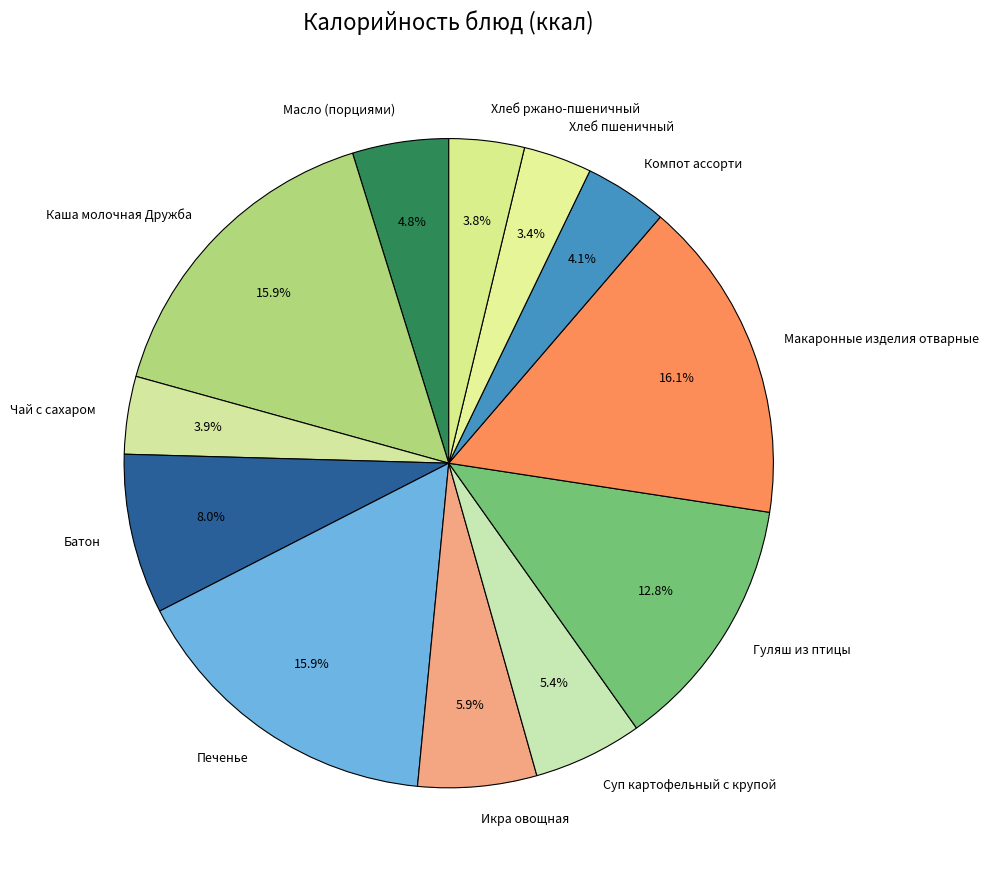

Between Каша молочная Дружба and Икра овощная, which is larger?

Каша молочная Дружба